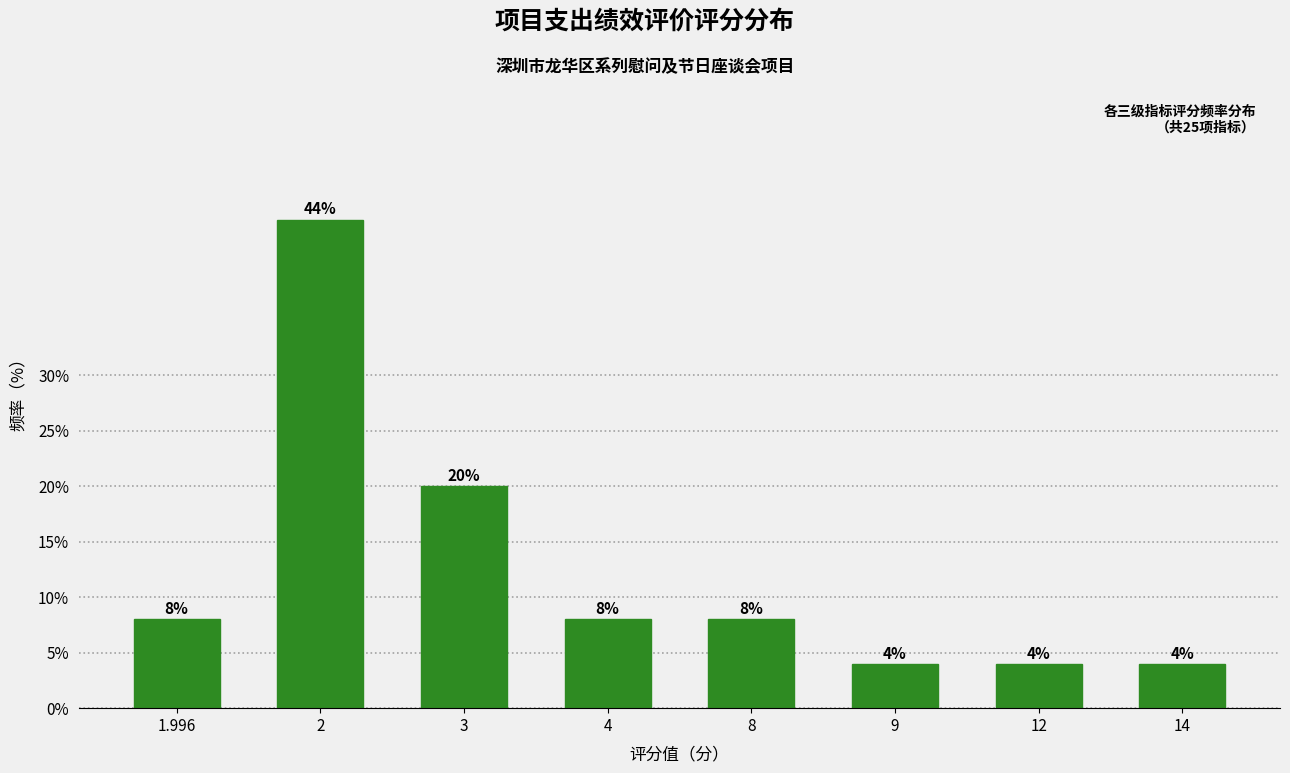

Reading left to right, what are all the values shown in this chart?

8	44	20	8	8	4	4	4